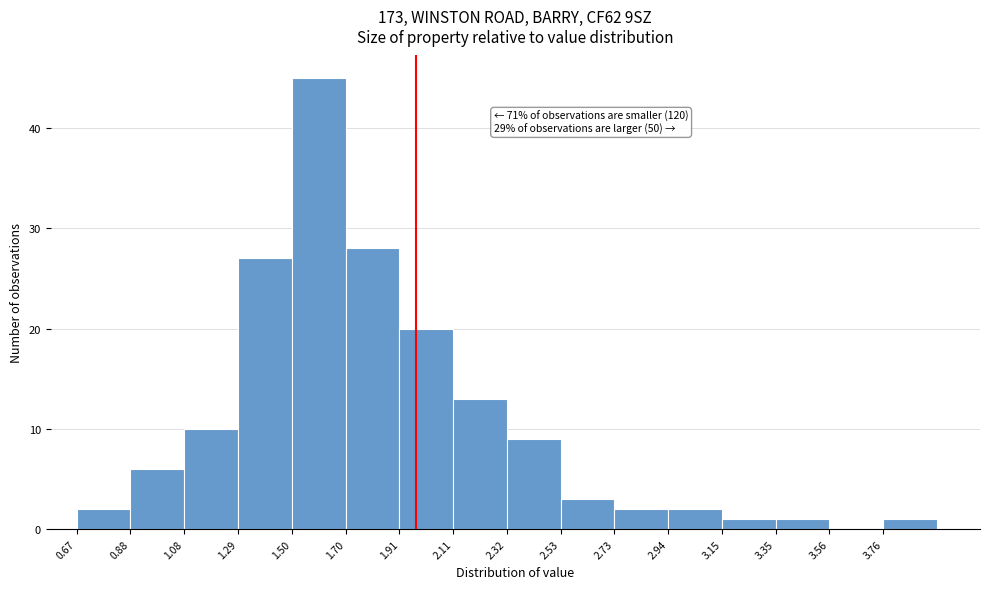

Over which range of the x-axis is the bar tallest?

1.50 to 1.70